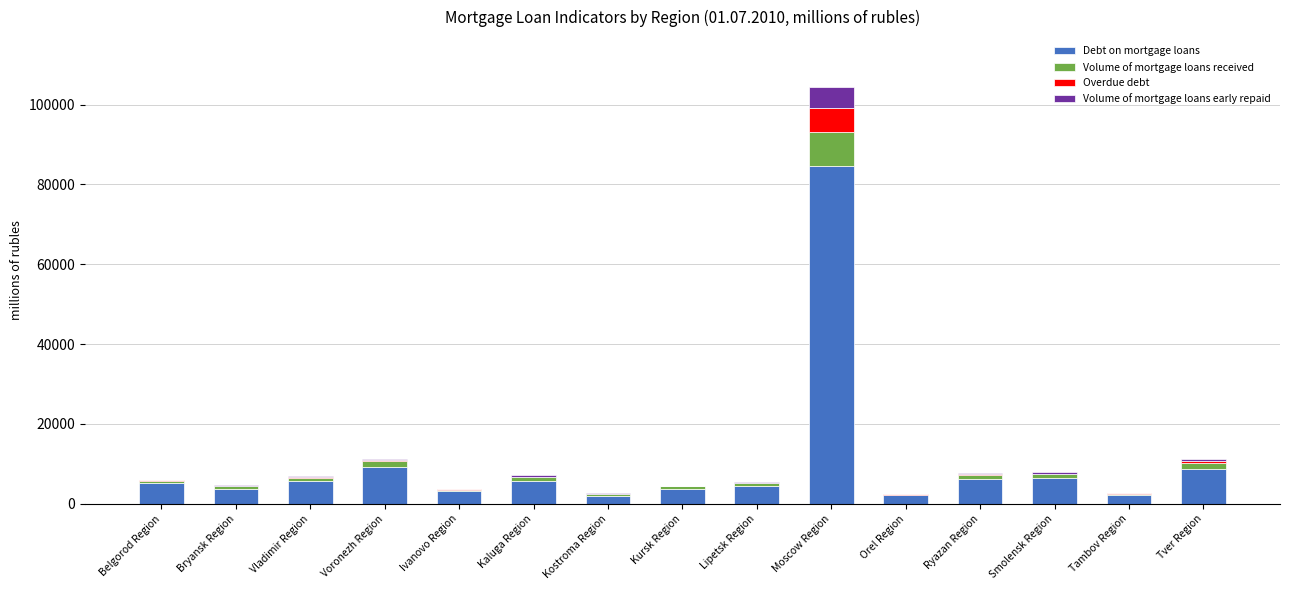

Count the number of data series in this chart.

4